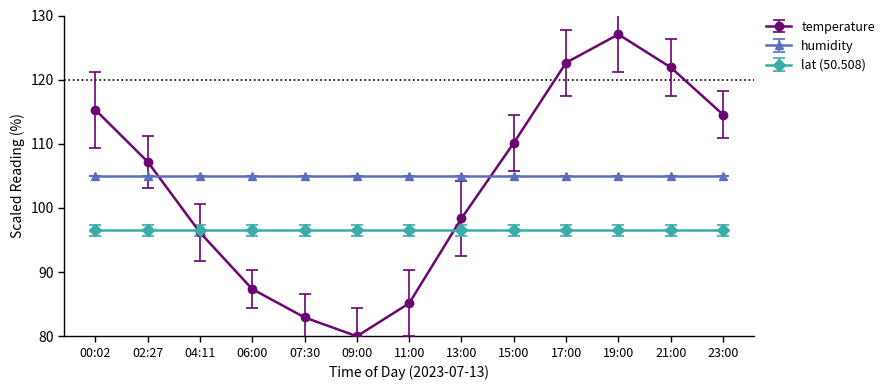

What is the value of the lat (50.508) point at the 9th from the left?

96.5